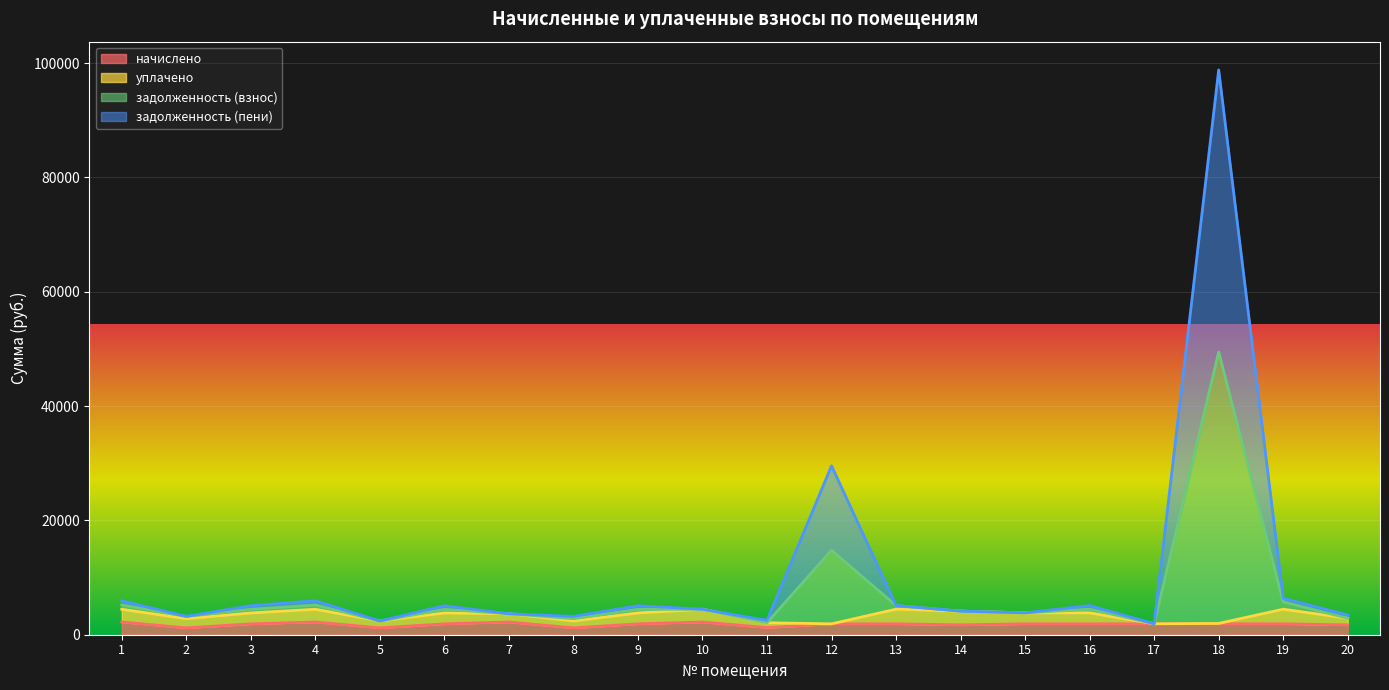

What is the highest value of the начислено series?

2227.0